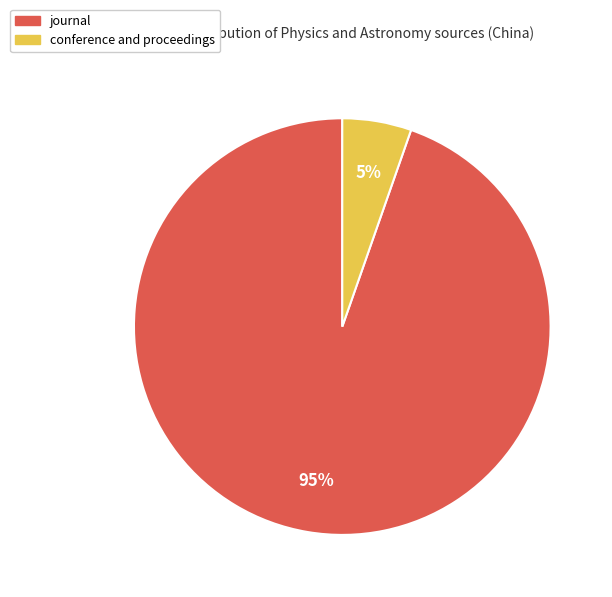

The conference and proceedings slice represents 10% of the pie. True or false?

False